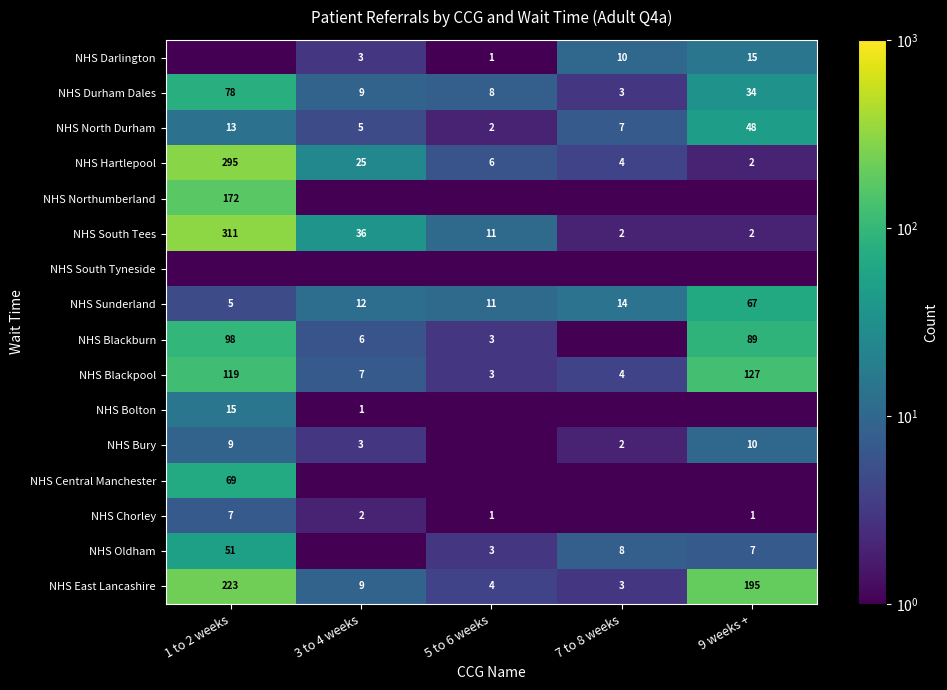

Which category has the highest value in the NHS Blackpool series?

9 weeks +